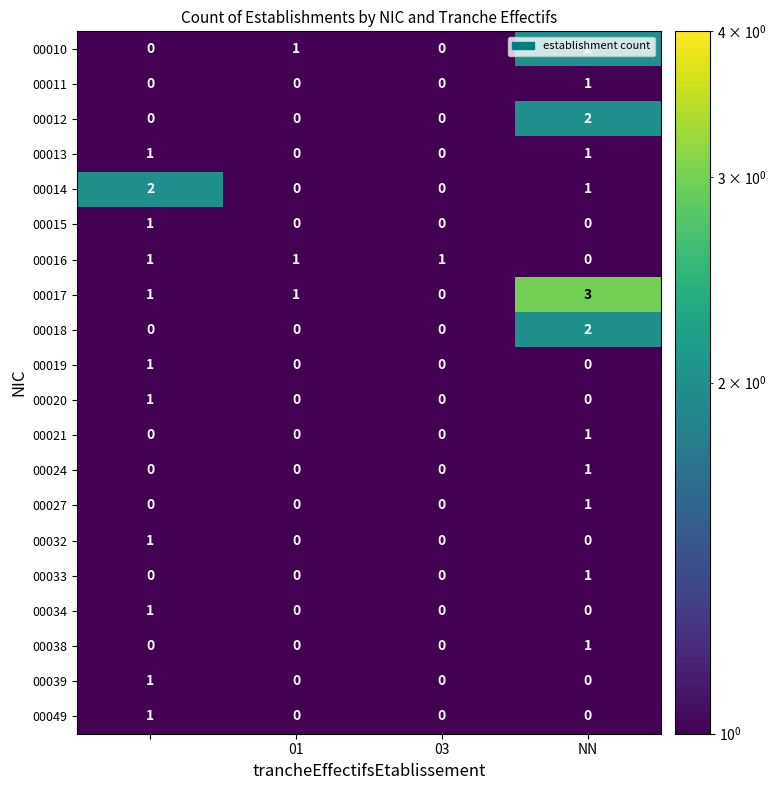

What is the greatest value displayed?

3